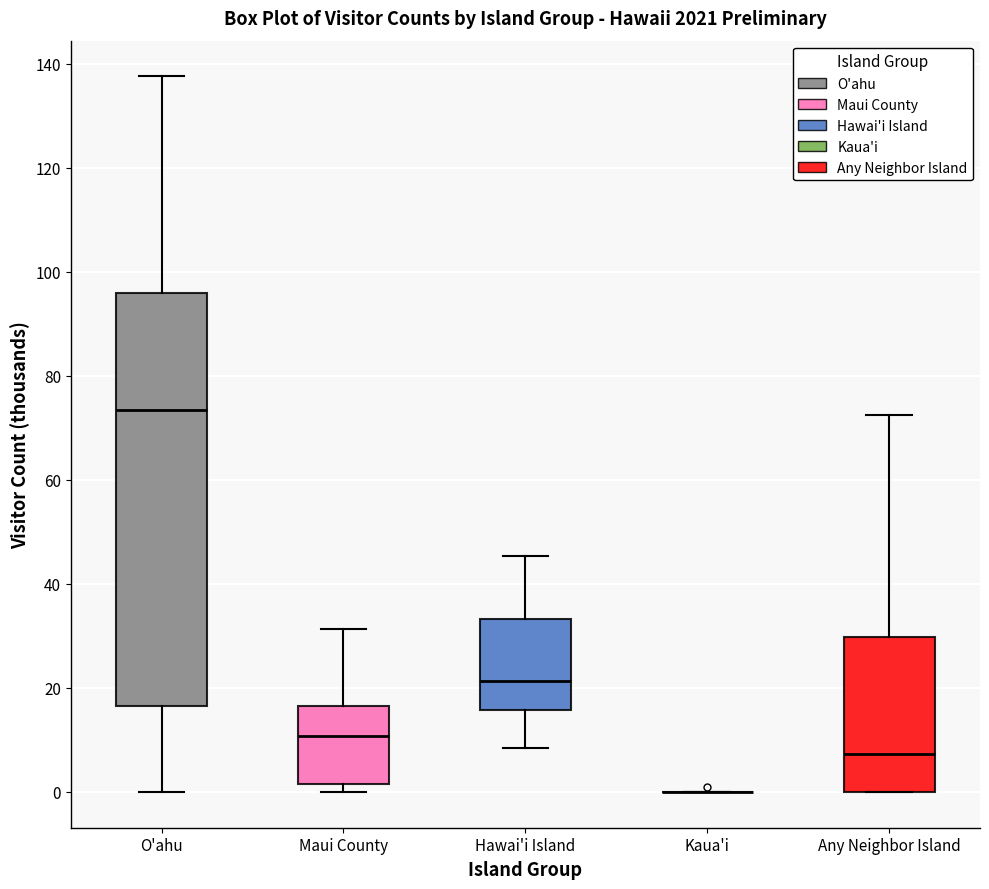

Comparing the boxes themselves (not the whiskers), which one is the tallest?

O'ahu